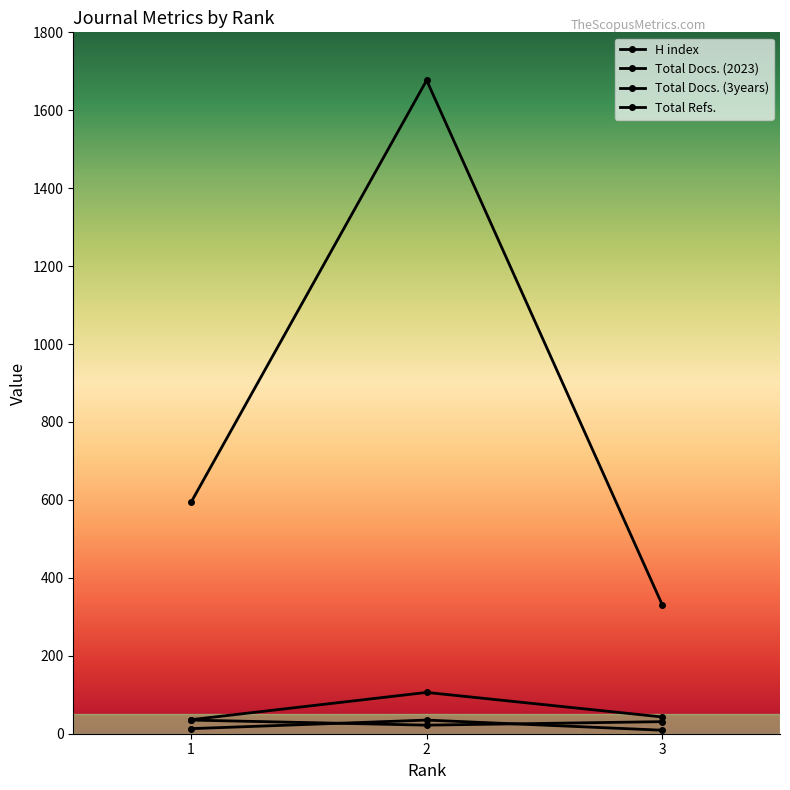

How many lines are shown in the chart?

4